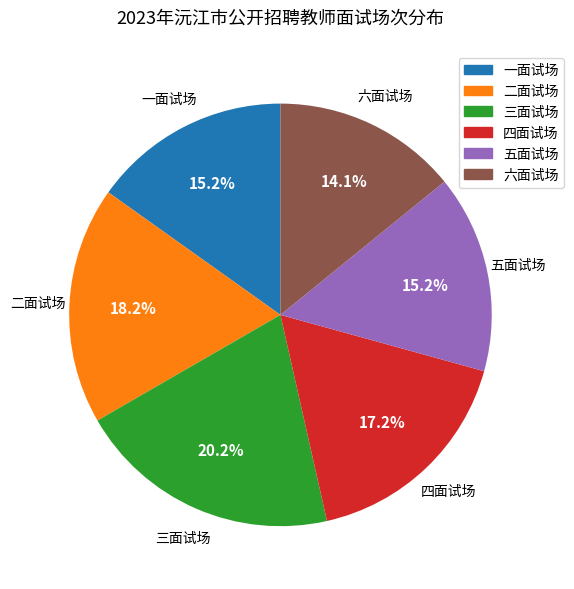

Approximately how many times larger is the value at 四面试场 compared to 一面试场?

1.1